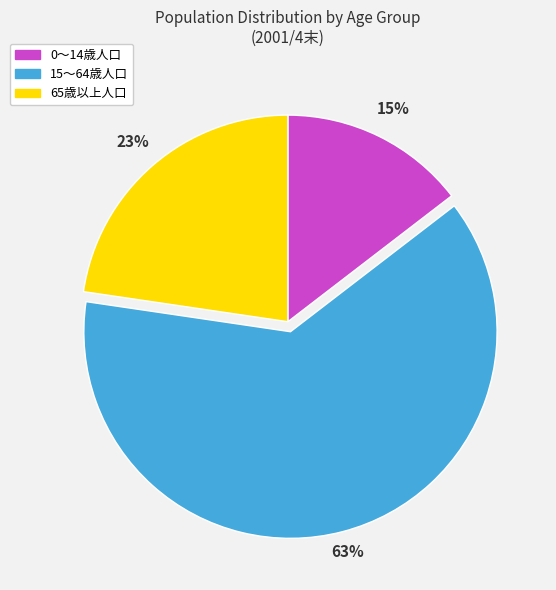

How many slices are in this pie chart?

3